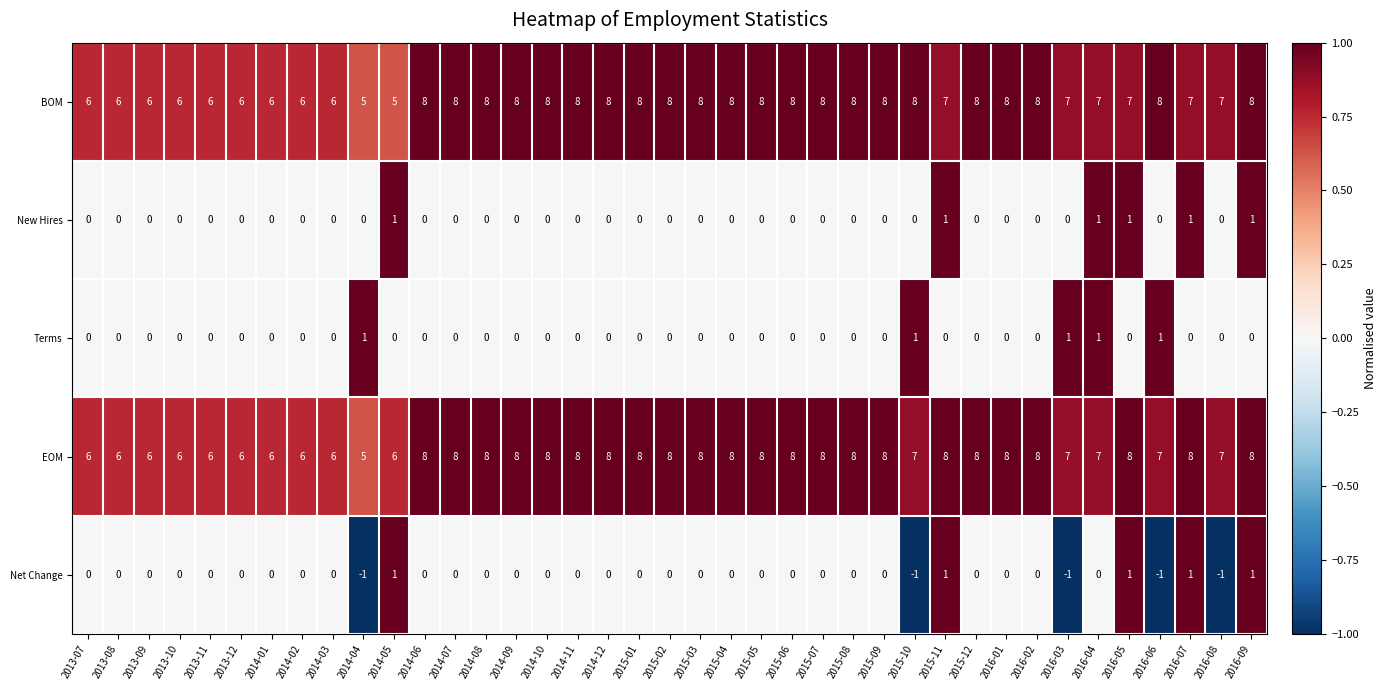

Rank the series at 2016-06 from highest to lowest value.

BOM, EOM, Terms, New Hires, Net Change